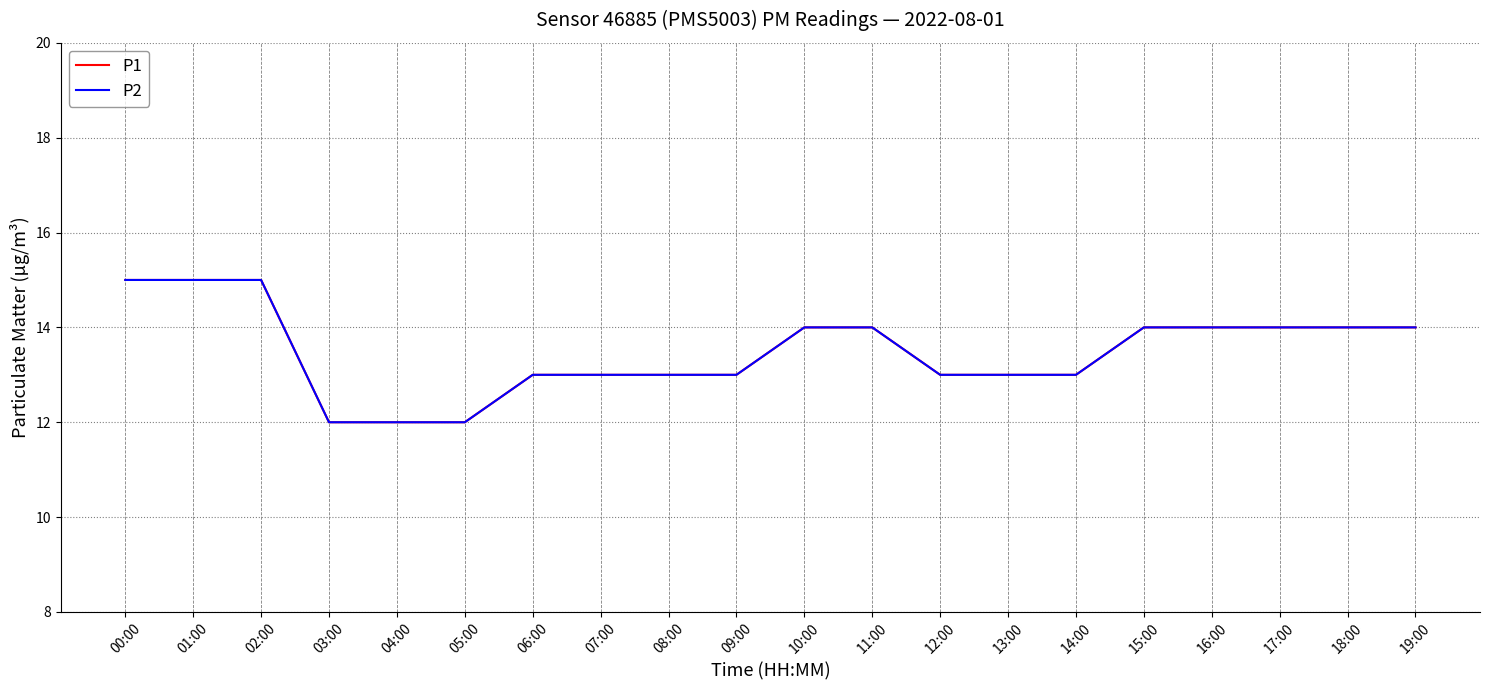

True or false: P1 and P2 cross at least once.

False